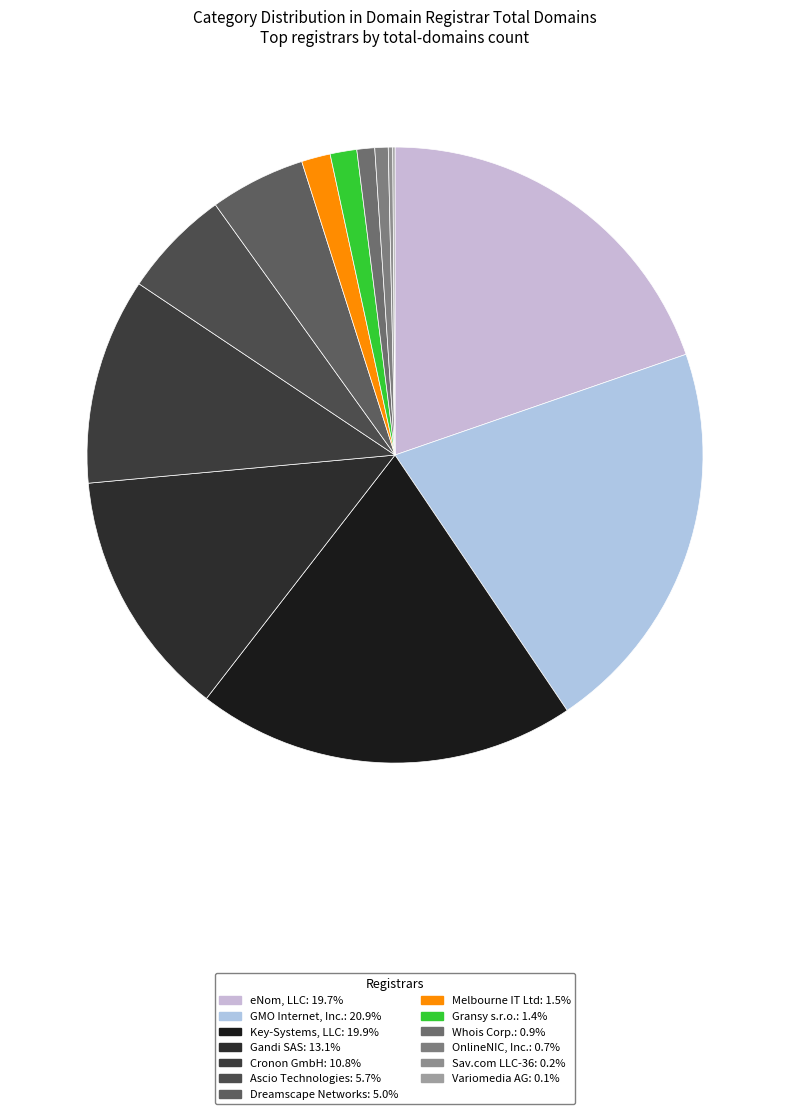

How many segments does this pie chart have?

13